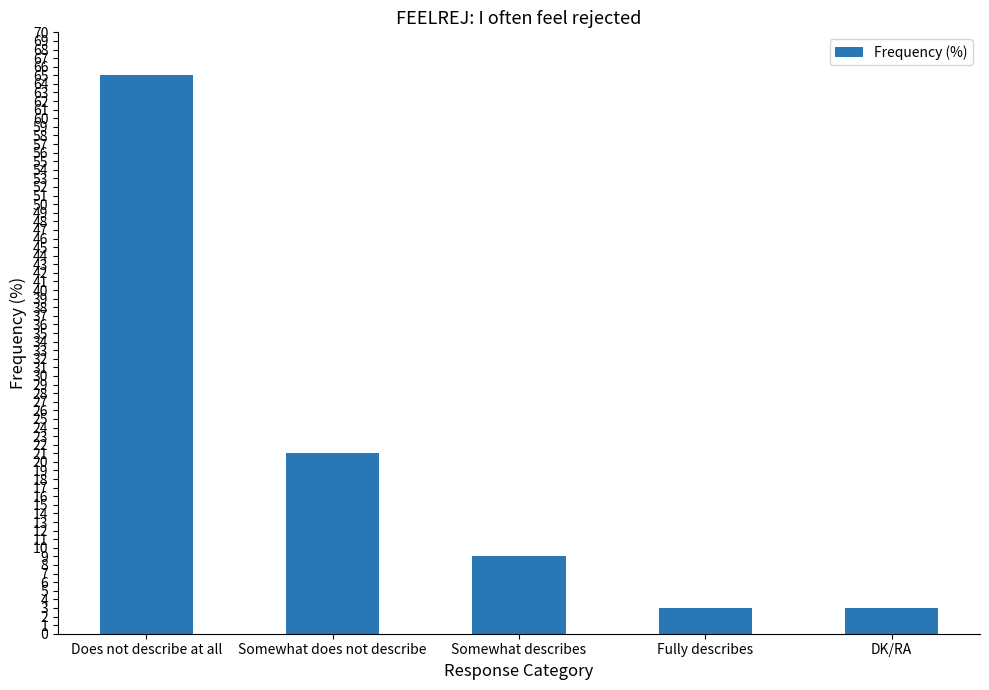

What is the label of the 3rd bar from the left?

Somewhat describes